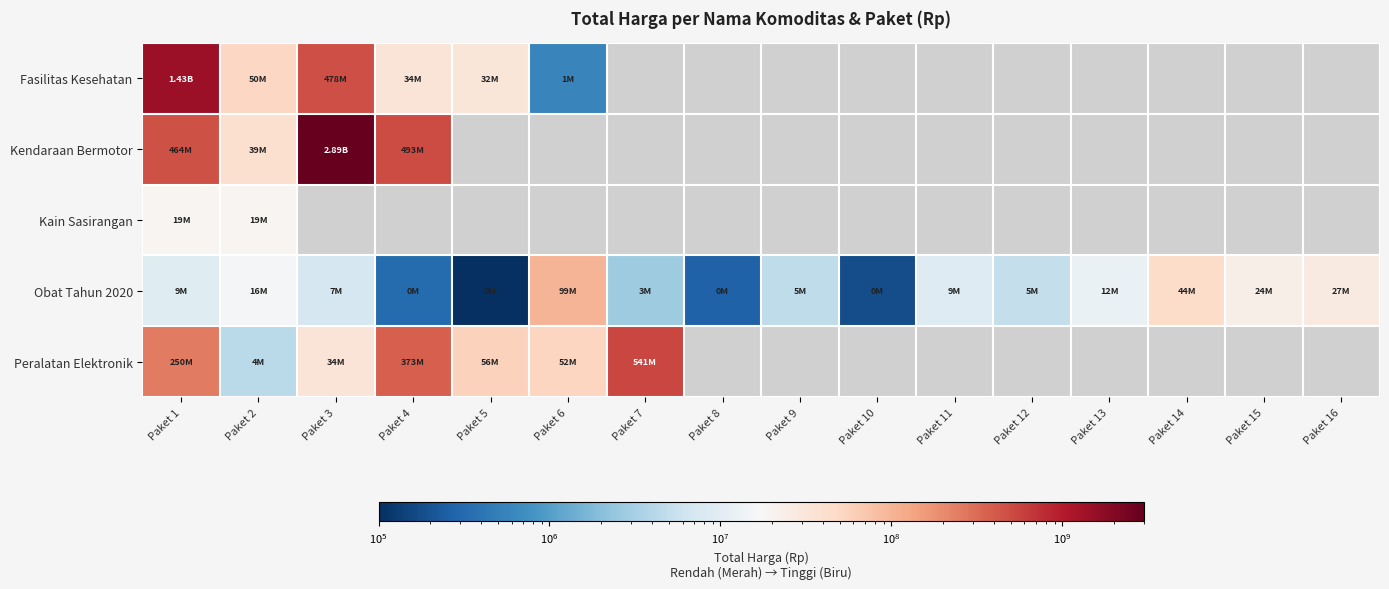

Which series has the largest range (max minus min)?

Kendaraan Bermotor